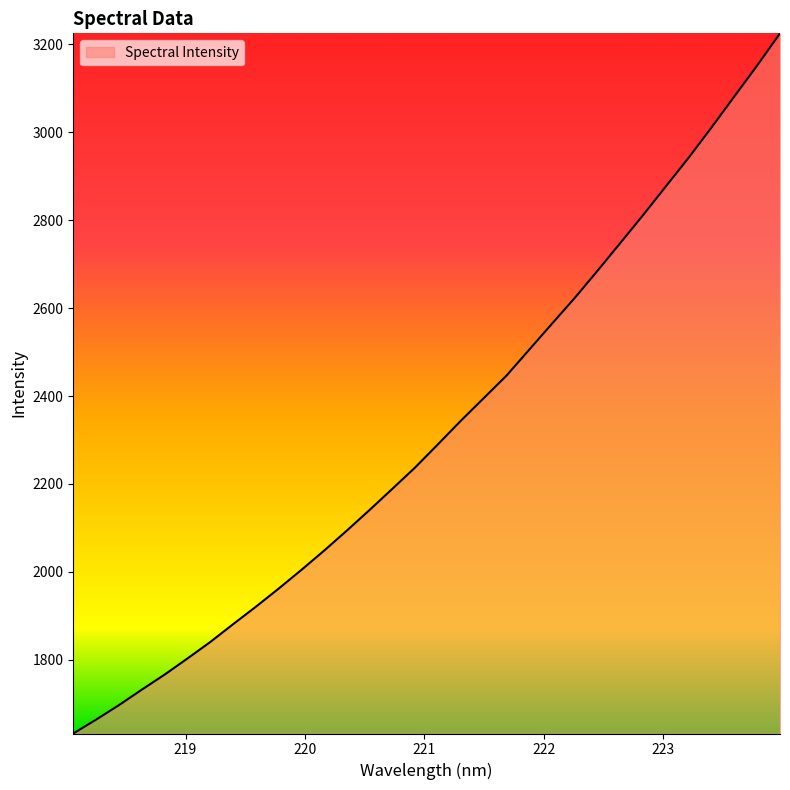

What is the difference between the maximum and minimum values?

1591.8